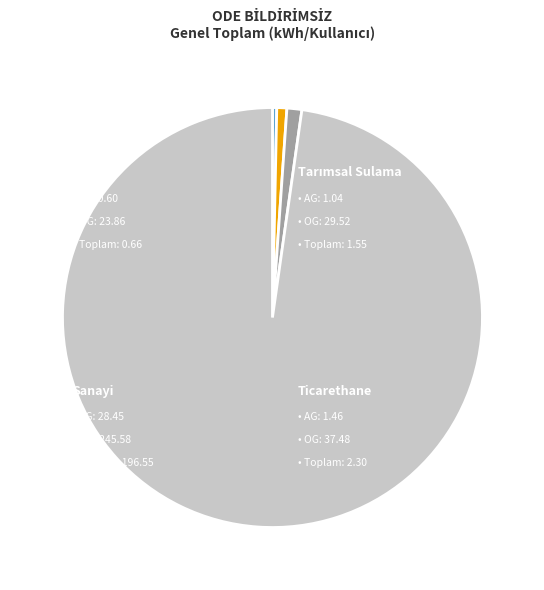

Is there any slice that represents more than half of the pie?

Yes